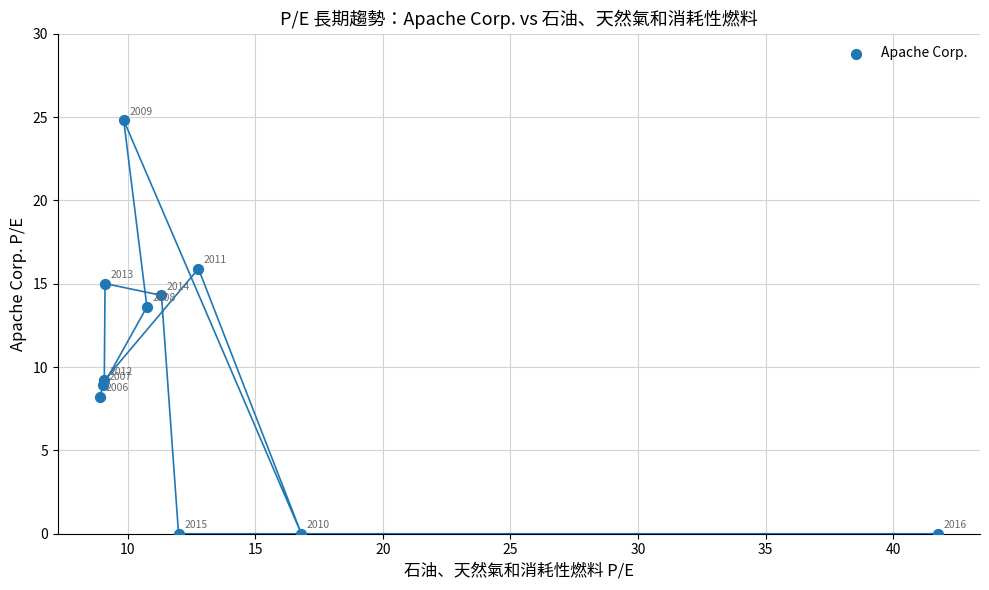

What Y value in the scatter plot is closest to 12?

13.6